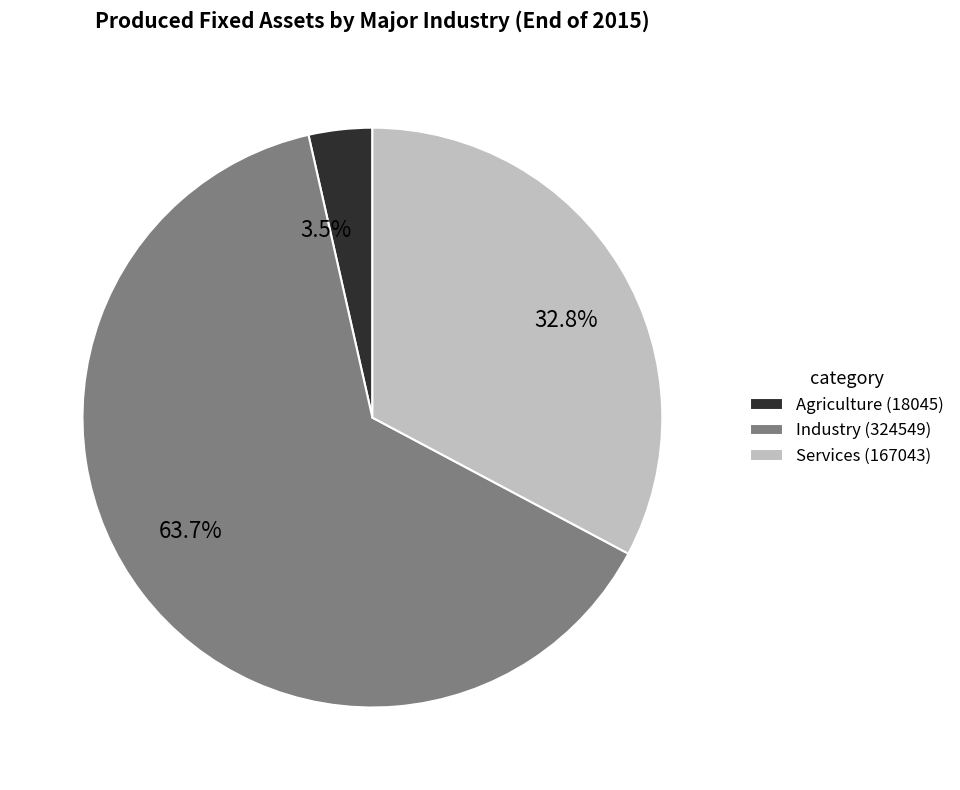

Approximately how many times larger is the value at Agriculture compared to Services?

0.1